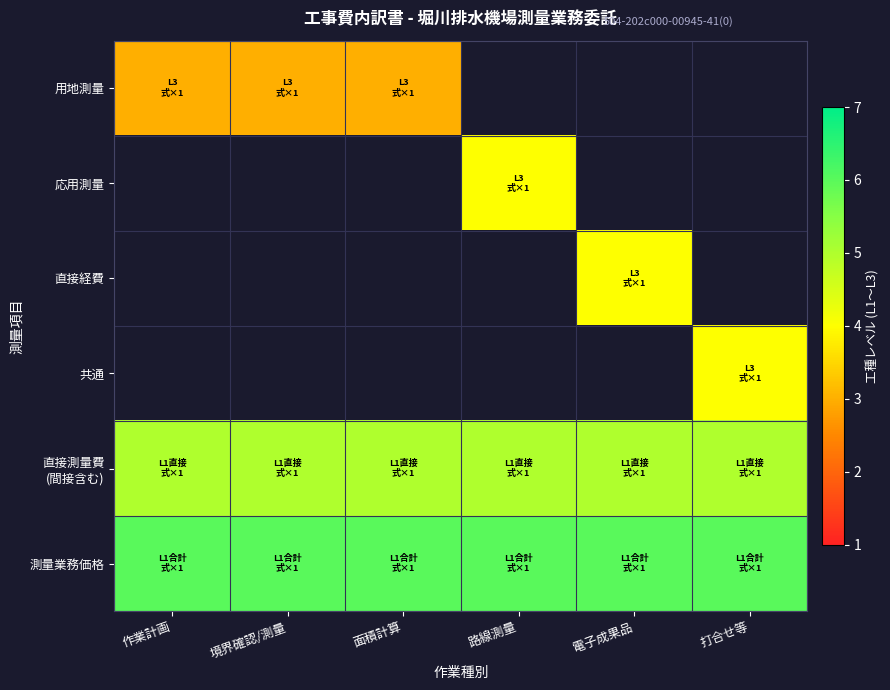

List the series in order of their overall mean, highest first.

測量業務価格, 用地測量, 応用測量, 直接経費, 共通, 直接測量費 (間接含む)